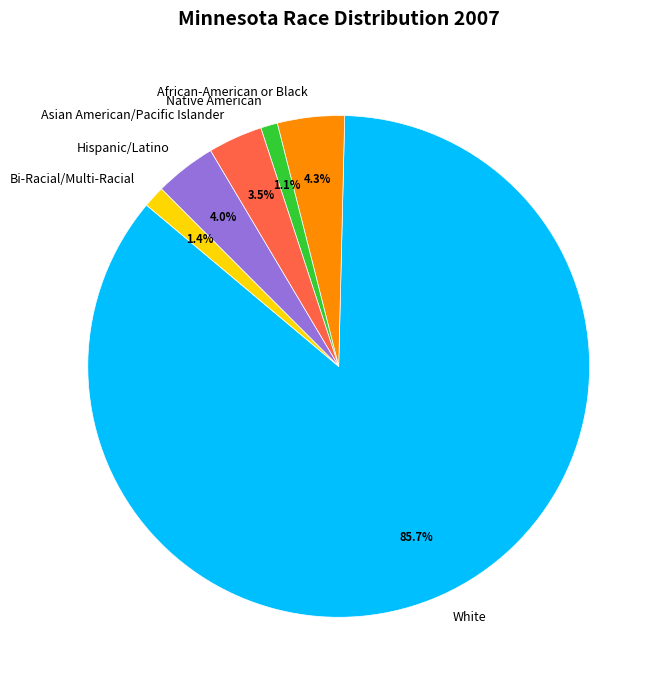

Is Asian American/Pacific Islander the majority of the pie?

No